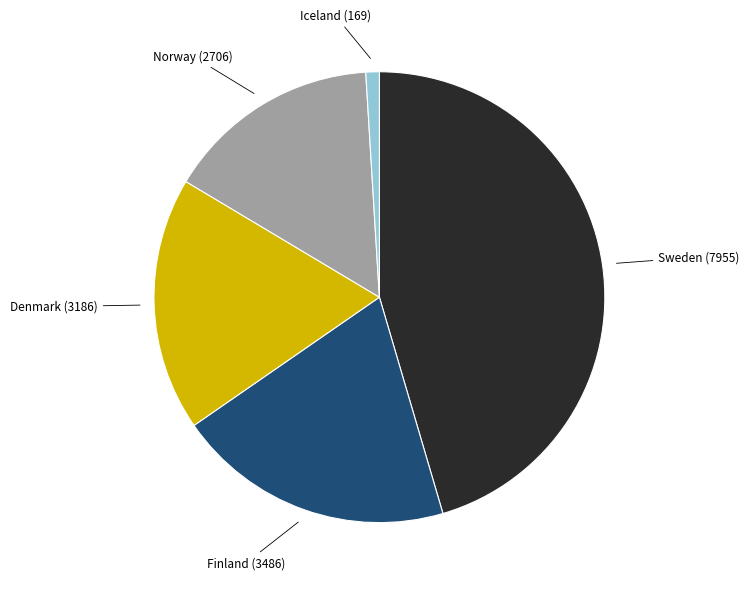

Is it true that Denmark is 18% of the pie?

True